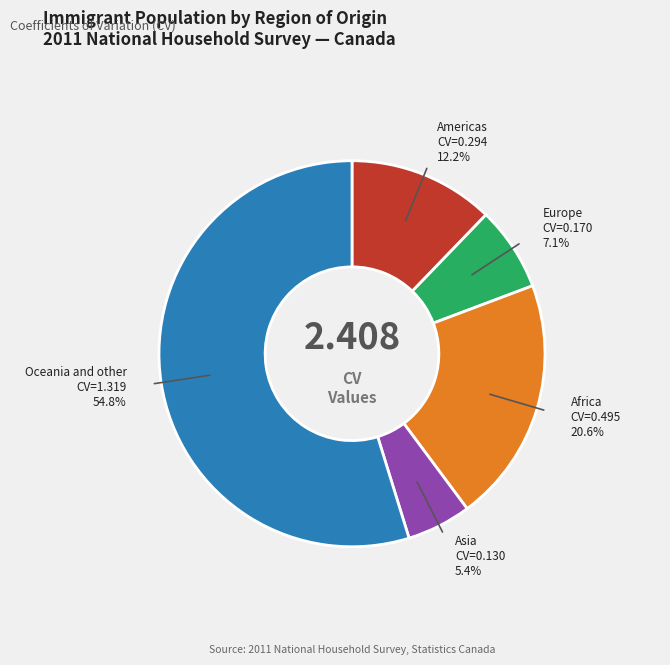

Is there any slice that represents more than half of the pie?

Yes